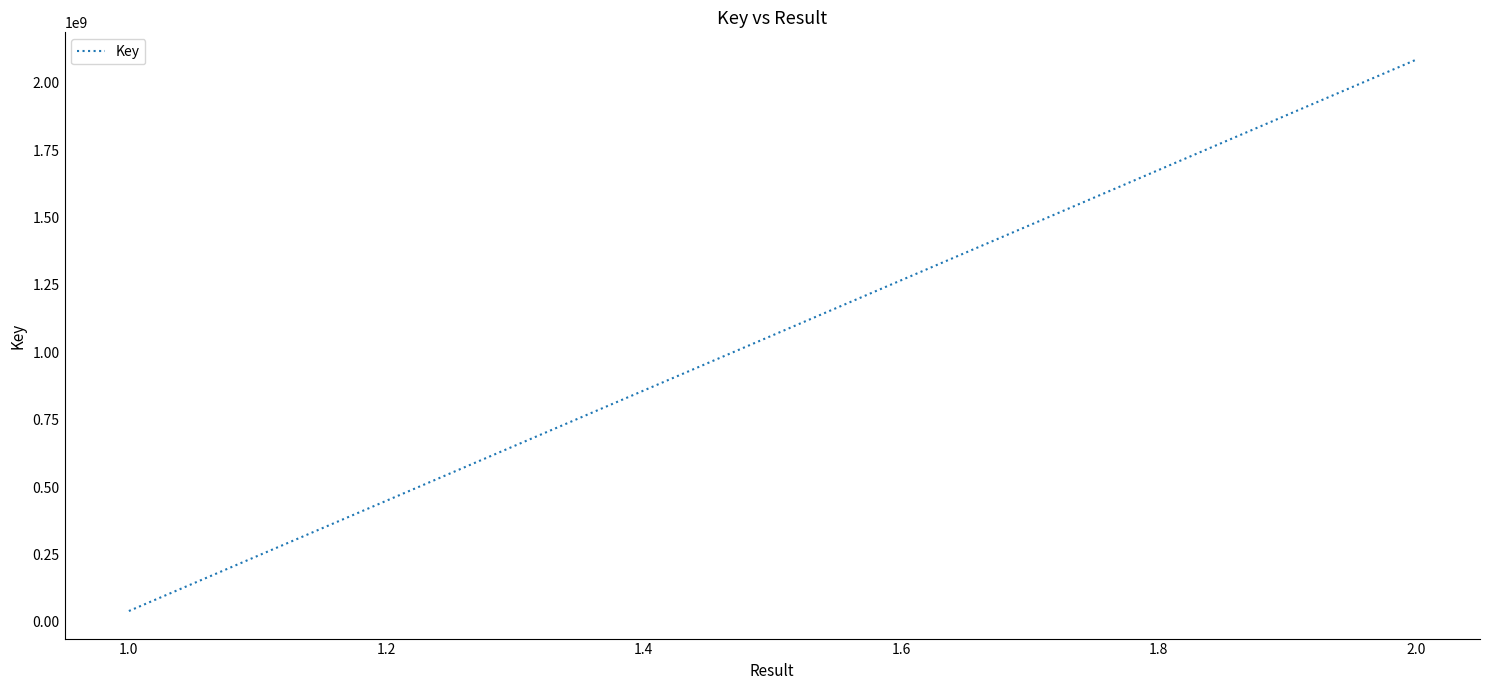

Reading right to left, list all the values displayed in this chart.

2084541569	40043293